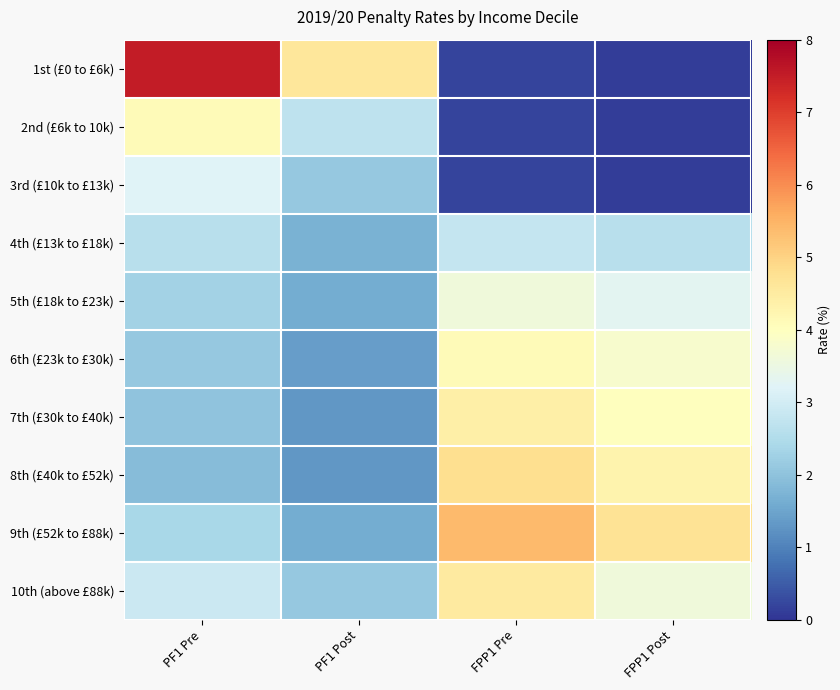

At which category is the sum across all series the highest?

PF1 Pre